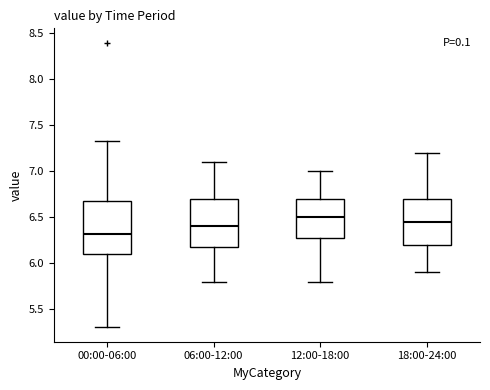

Which box's median line is the lowest?

00:00-06:00